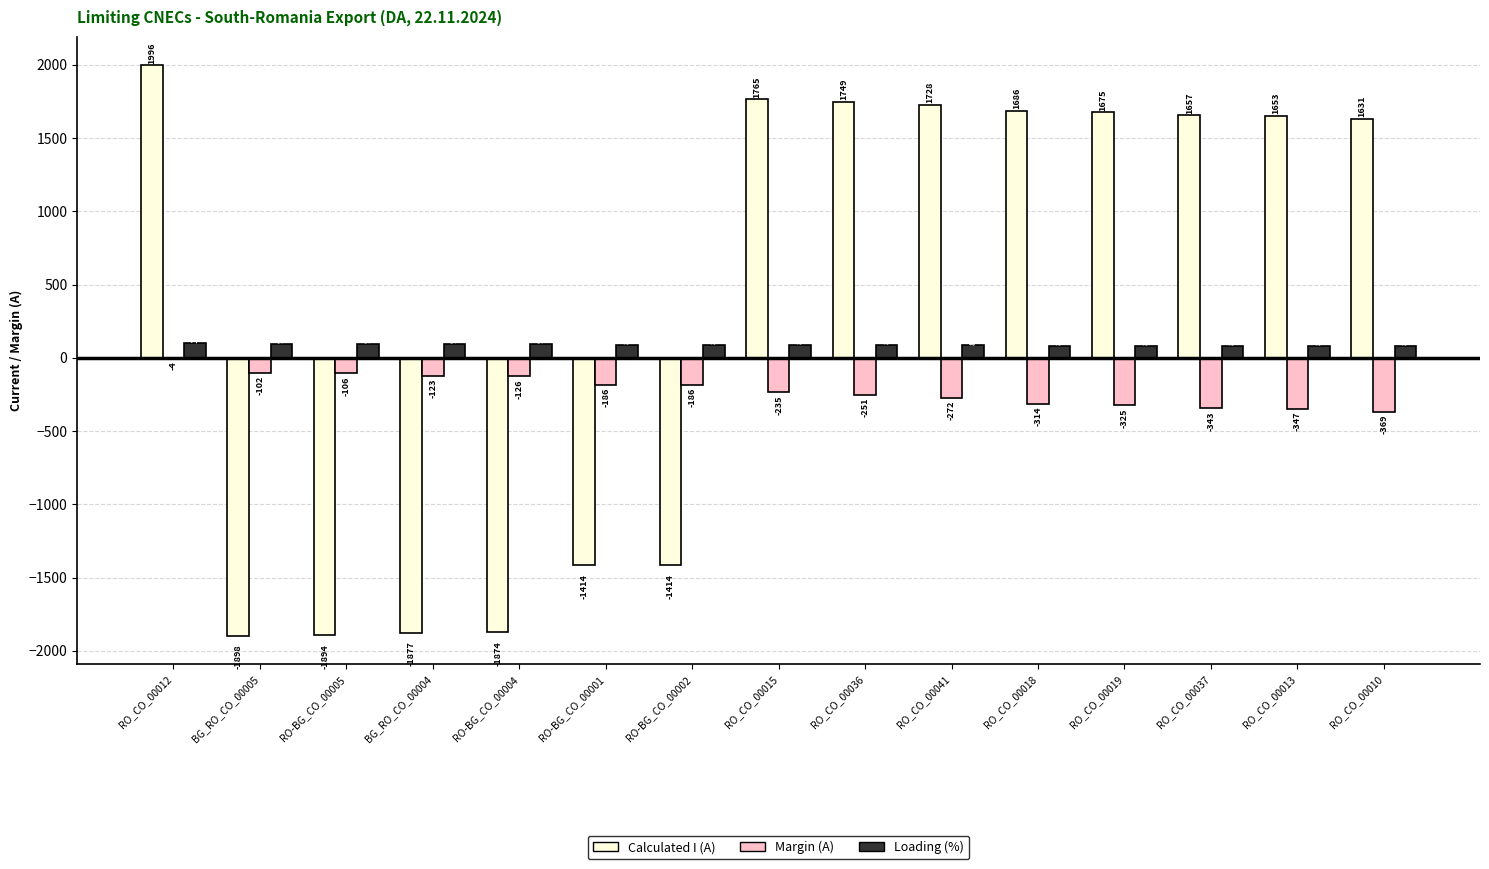

What is the difference between the Loading (%) values at RO_CO_00012 and RO_CO_00041?

14